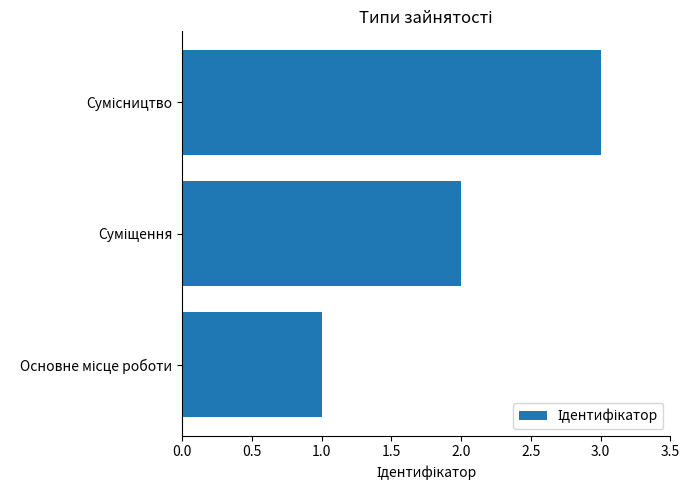

How many data points are less than 2?

1